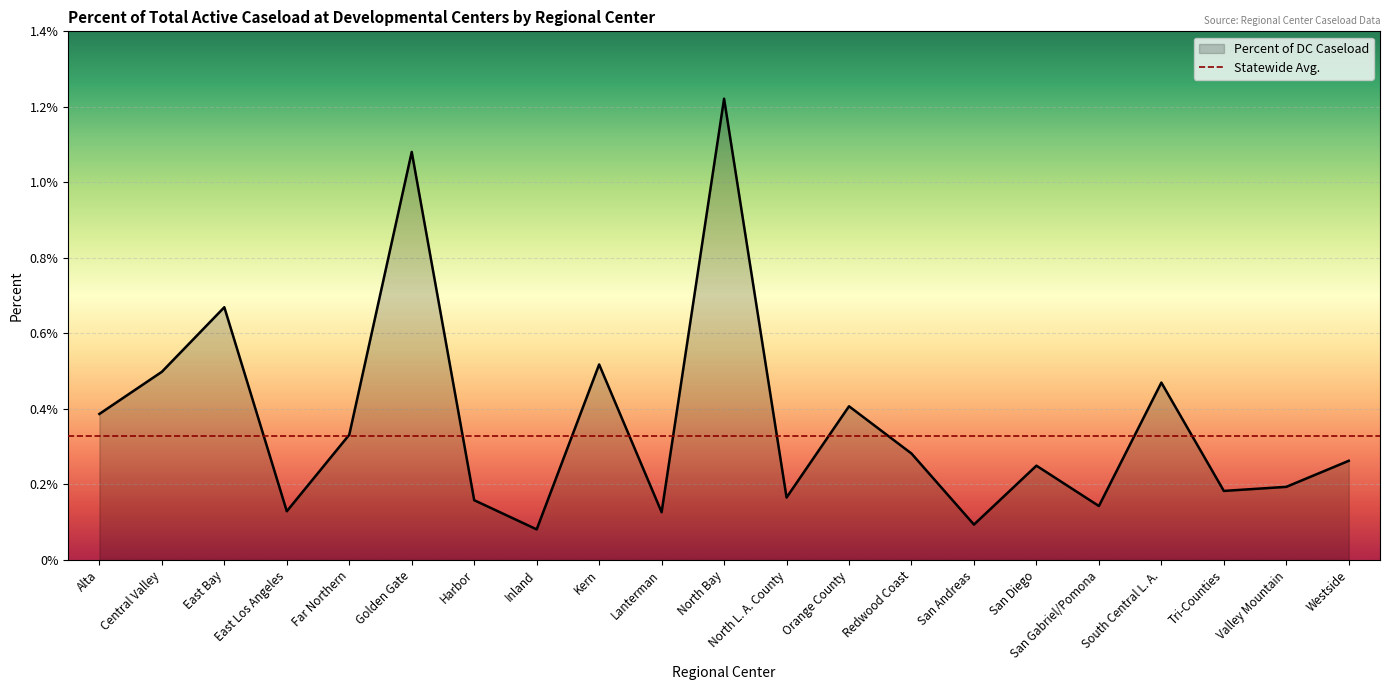

Which has a higher value, Harbor or San Gabriel/Pomona?

Harbor